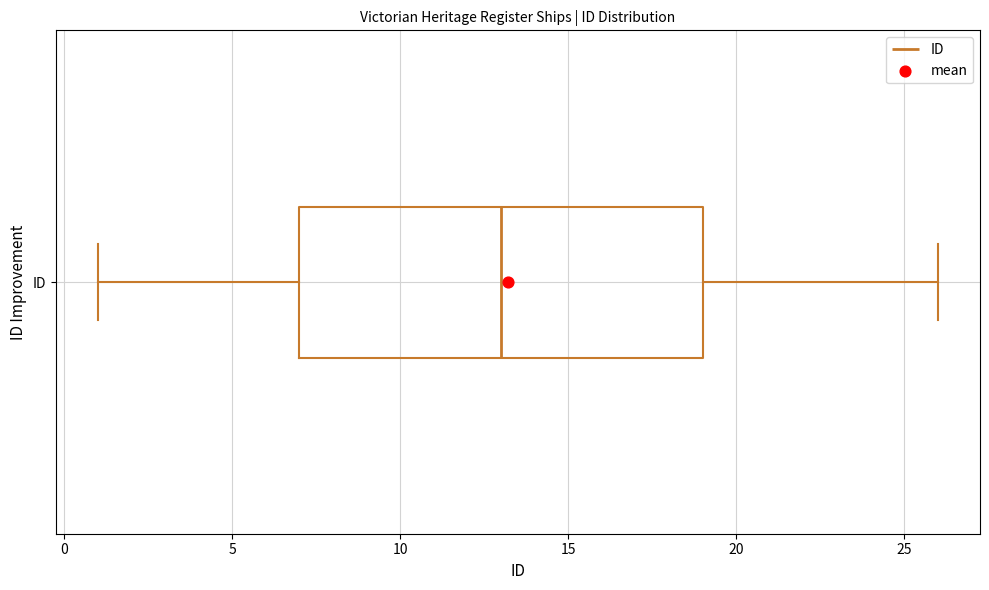

Where does the right whisker of the box for ID end on the x-axis? The values are not printed on the chart, so give them approximately, as read against the axis.

26